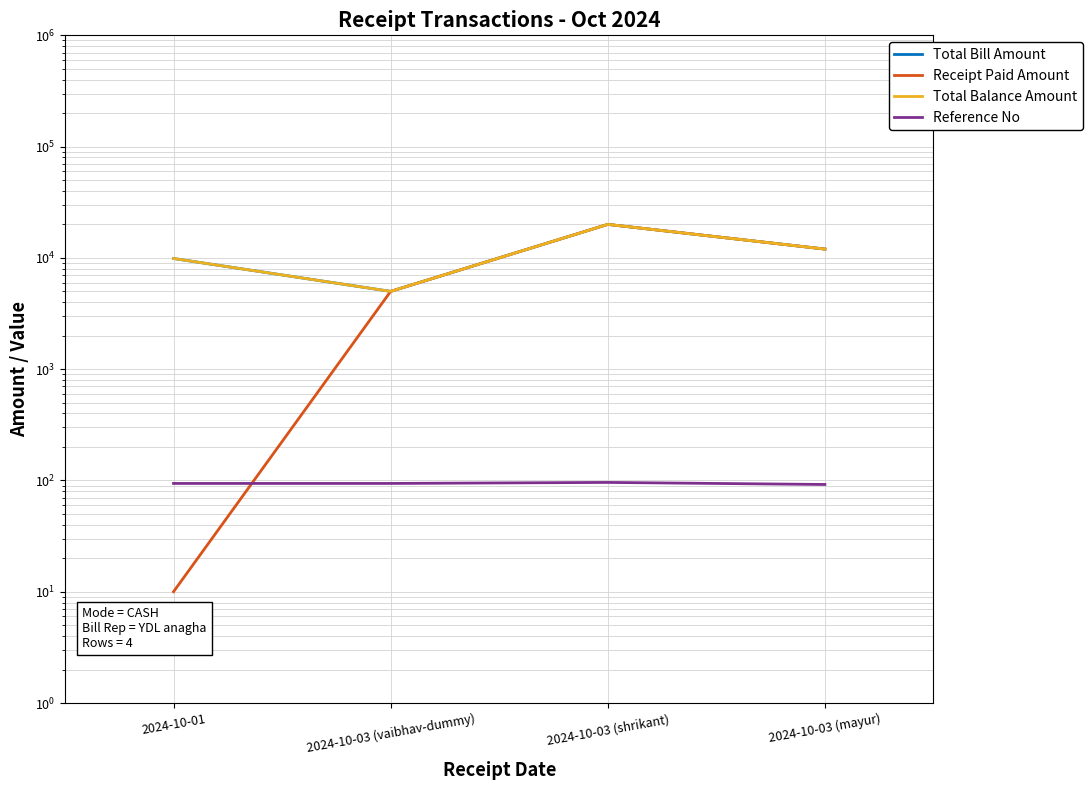

What is the label of the 4th point from the left?

2024-10-03 (mayur)